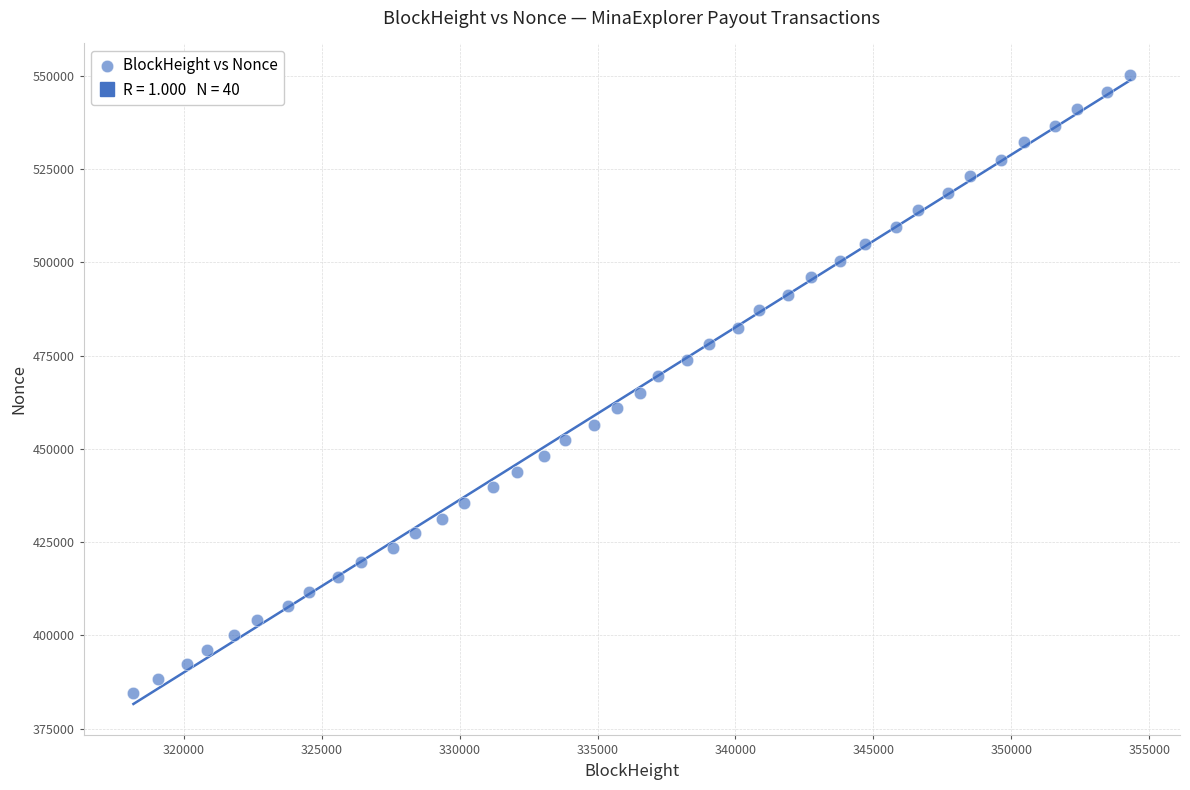

What is the range of X values (max minus min)?

36119